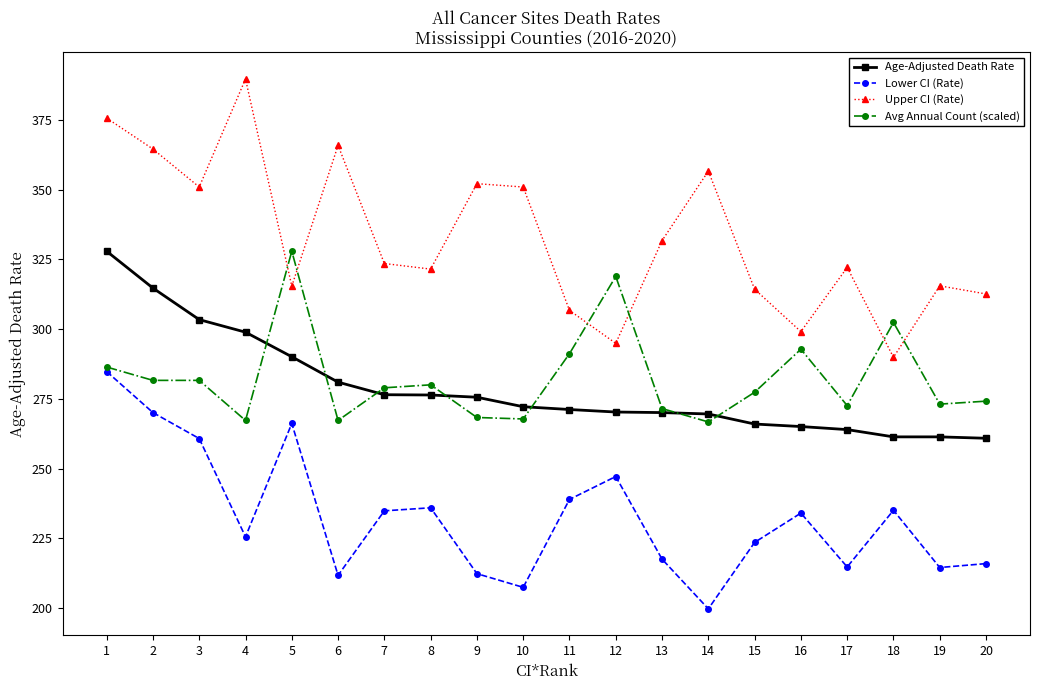

Is the value of Lower CI (Rate) at 11 greater than the value of Avg Annual Count (scaled) at 19?

No